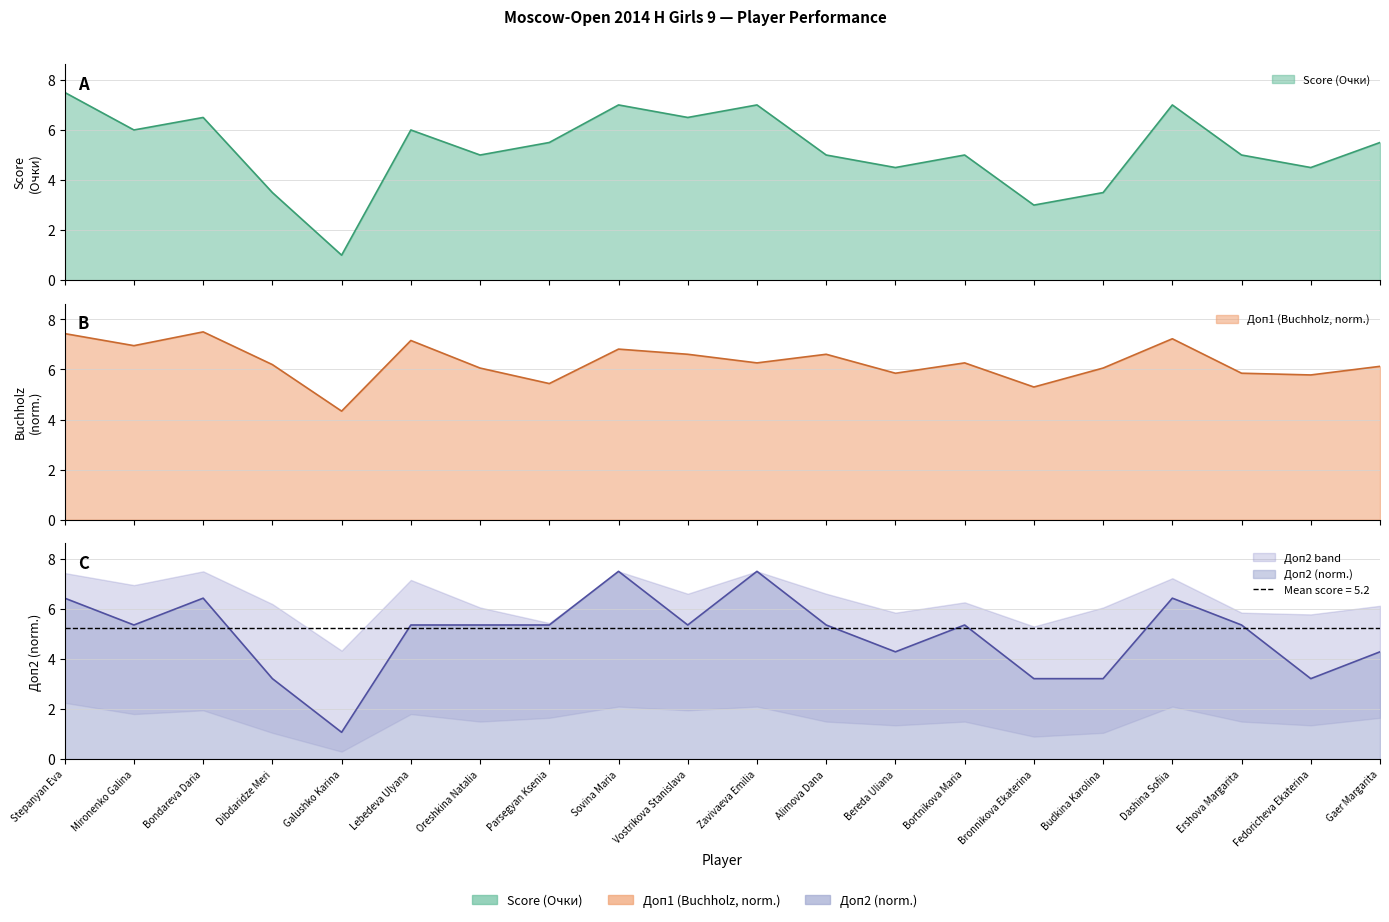

Where is Score (Очки) nearest to the value 4?

Dibdaridze Meri